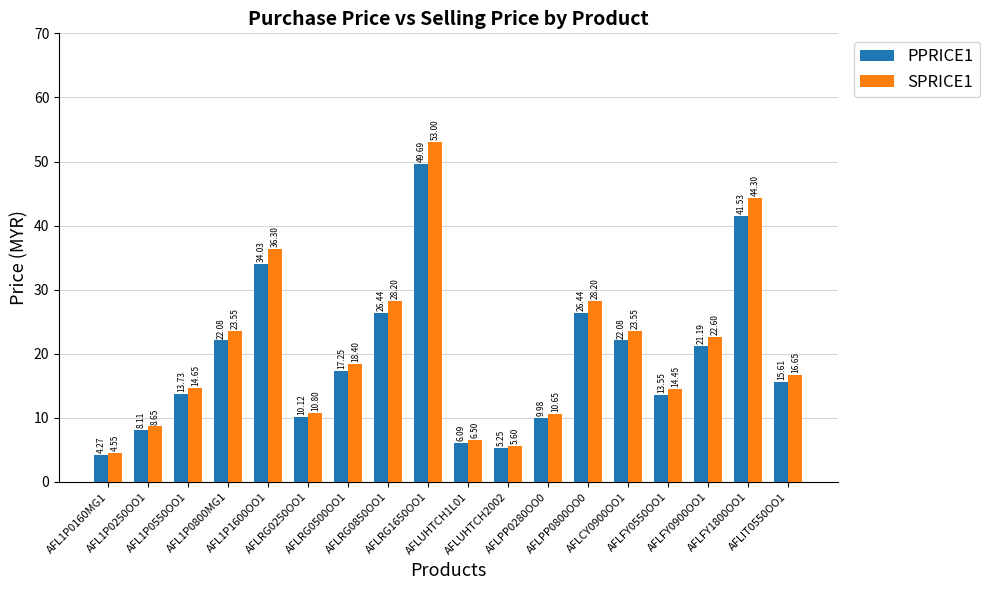

What are all the series names shown in the legend?

PPRICE1, SPRICE1